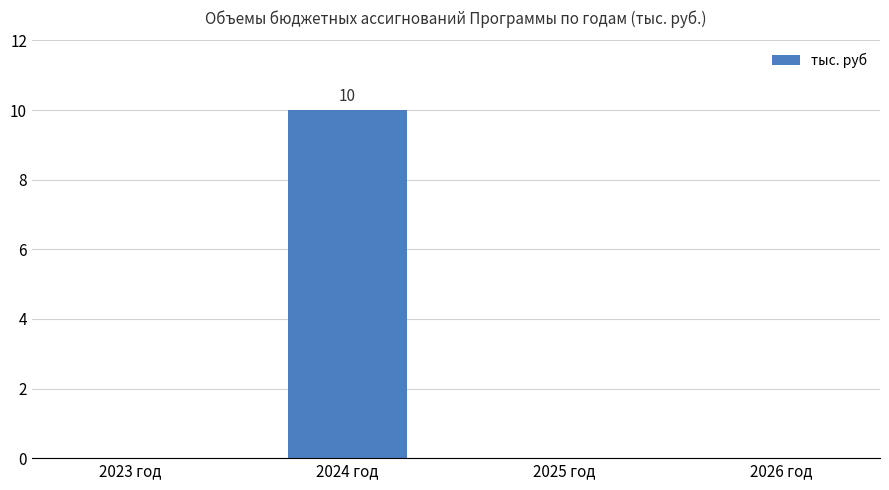

What is the sum of all values?

10